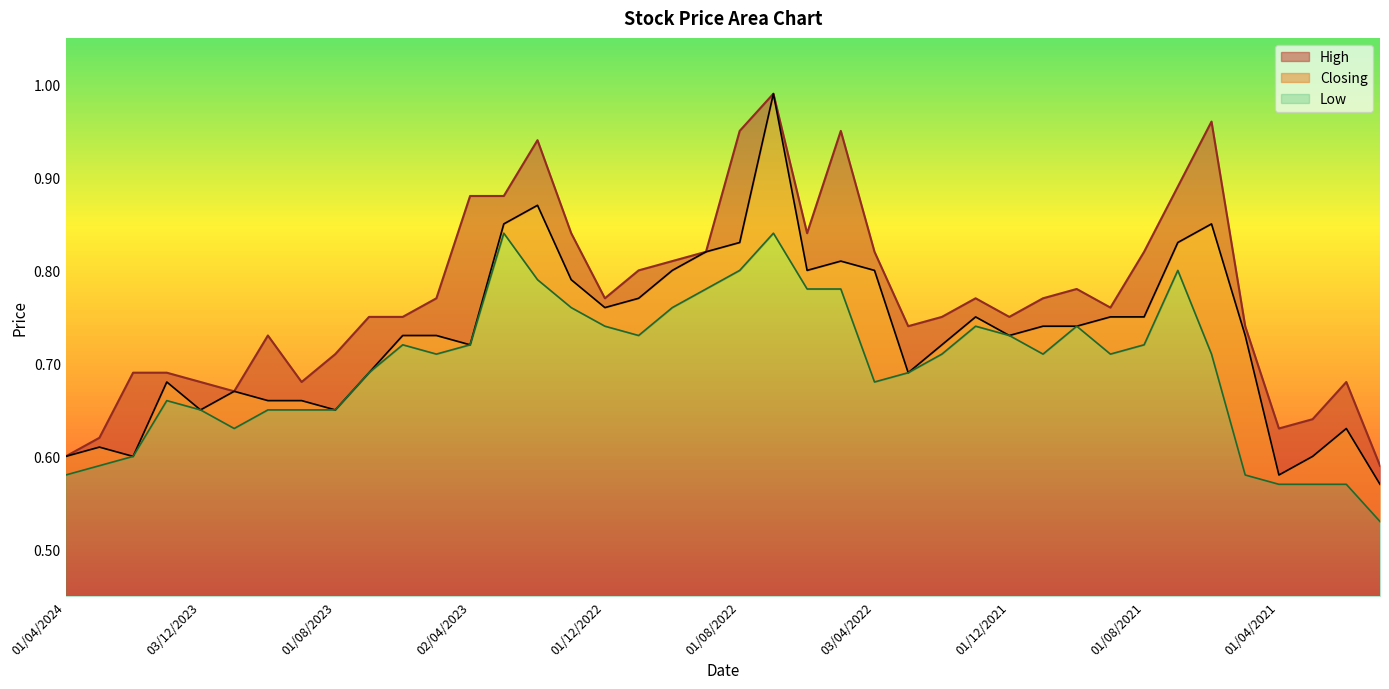

Where is the first local maximum for High?

01/10/2023